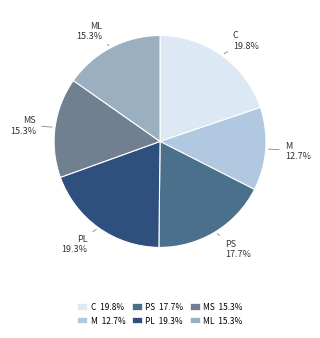

What is the smallest slice in the pie chart?

M 12.7%